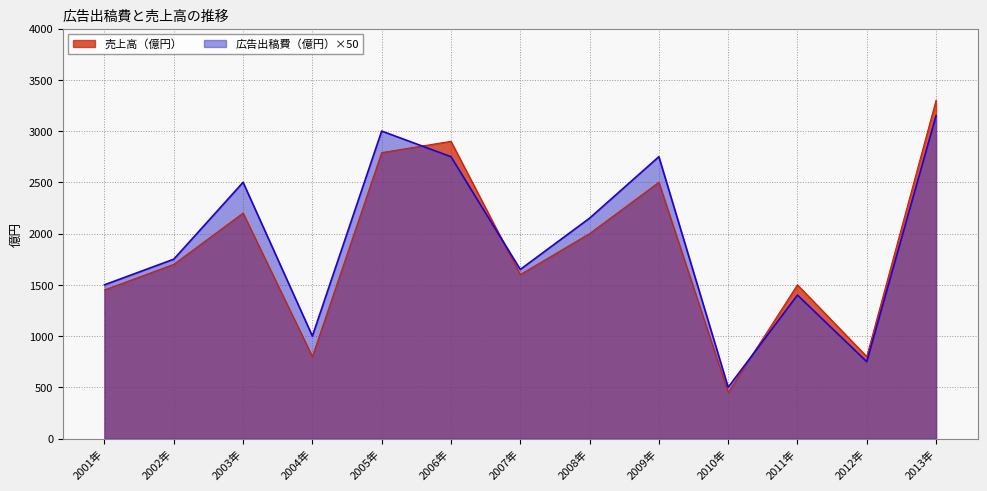

What are all the series names shown in the legend?

売上高（億円）, 広告出稿費（億円）×50